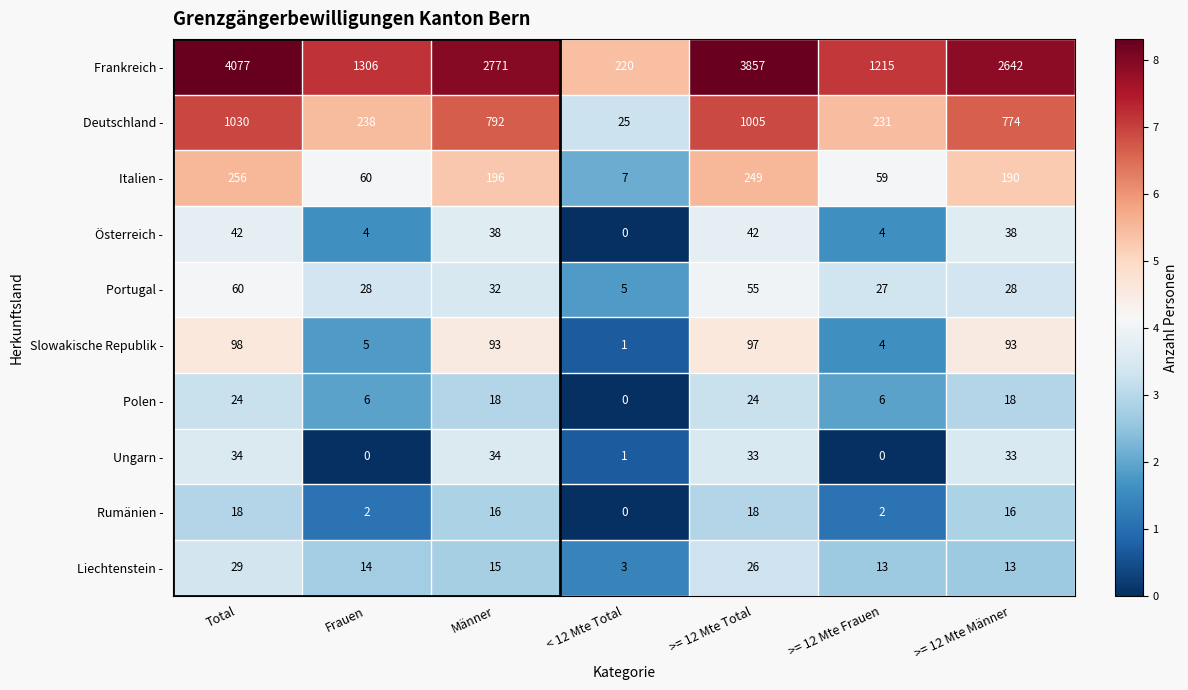

At how many categories does at least one series exceed 1?

7